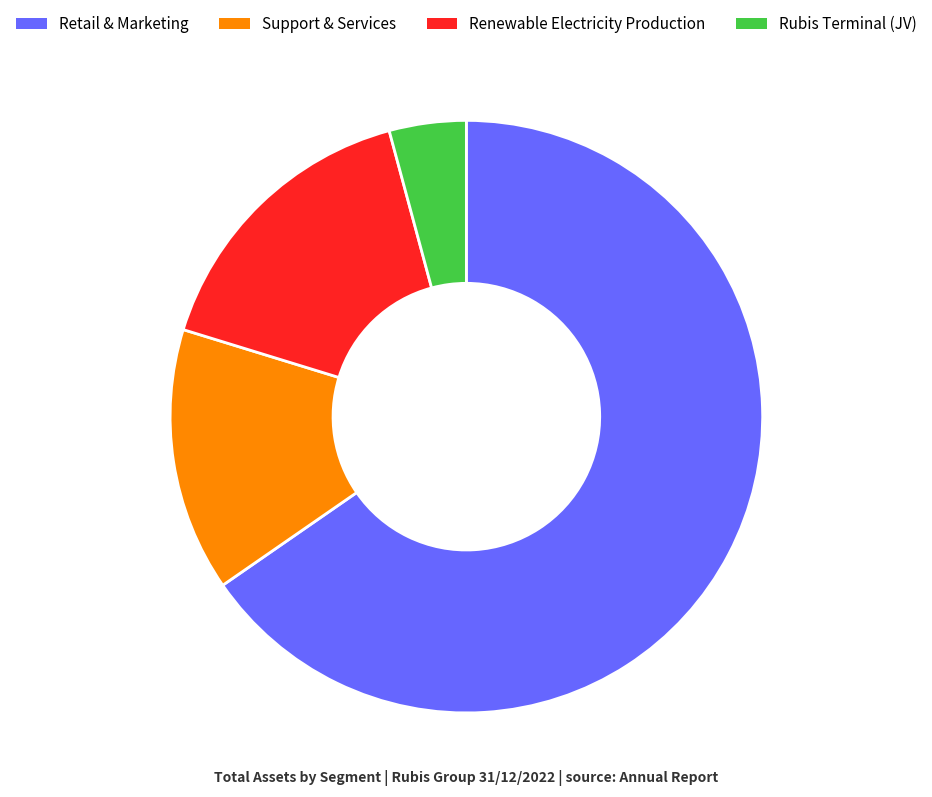

Which category has the biggest portion of the pie?

Retail & Marketing